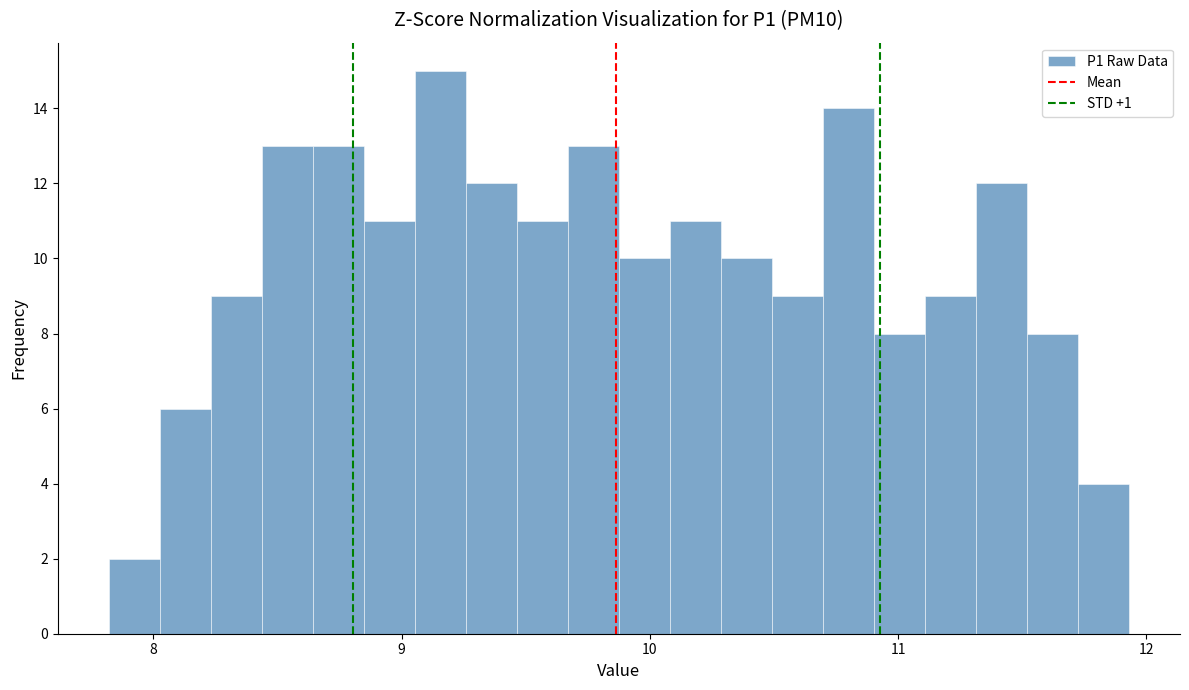

Read against the x-axis, roughly where is the centre of the tallest bar?

9.2